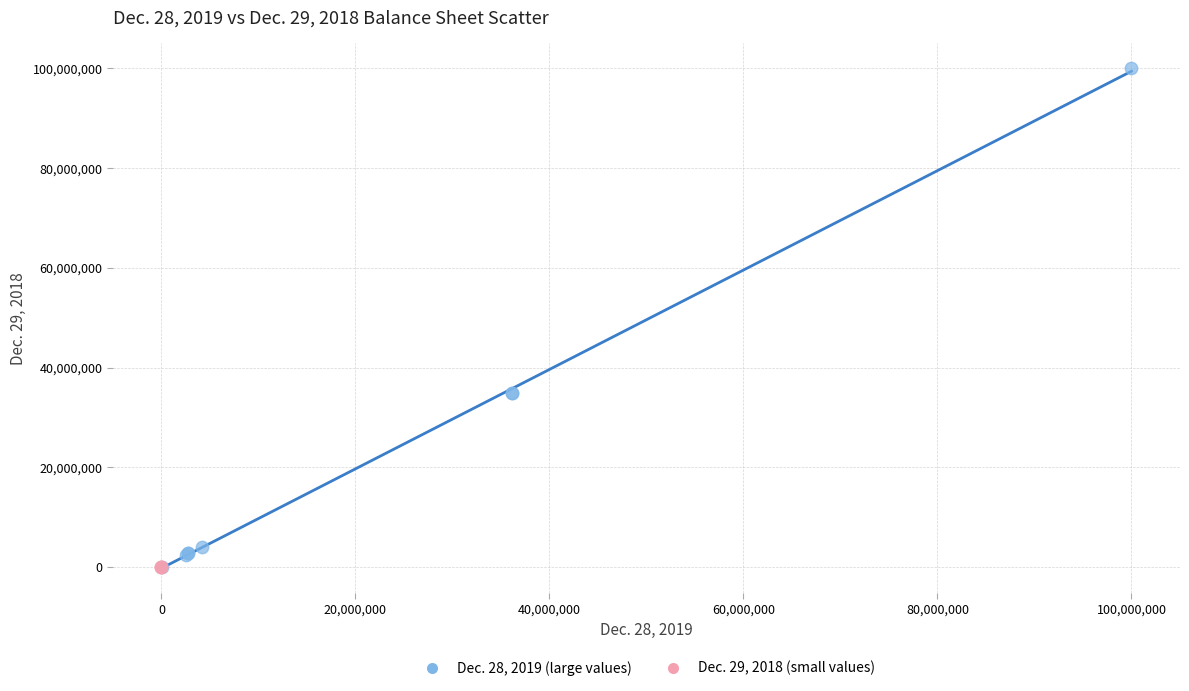

Which series contains the highest Y value?

Dec. 28, 2019 (large values)